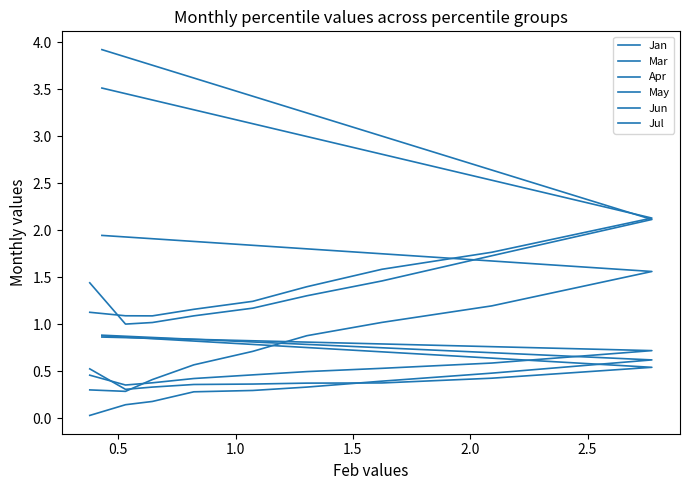

What is the greatest value displayed?

3.9